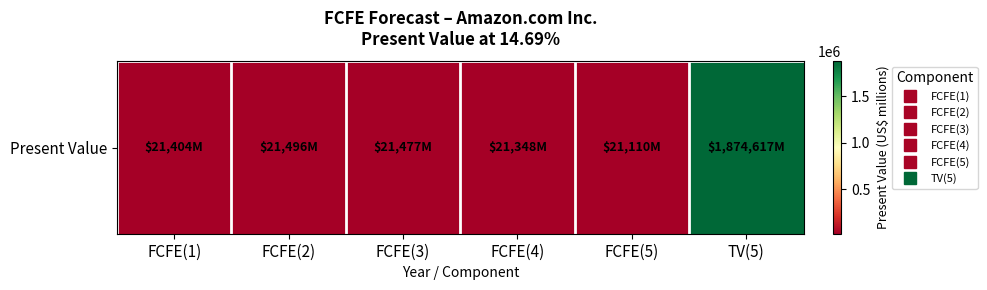

Reading left to right, list all the values displayed in this chart.

FCFE(1)=21404	FCFE(2)=21496	FCFE(3)=21477	FCFE(4)=21348	FCFE(5)=21110	TV(5)=1874617